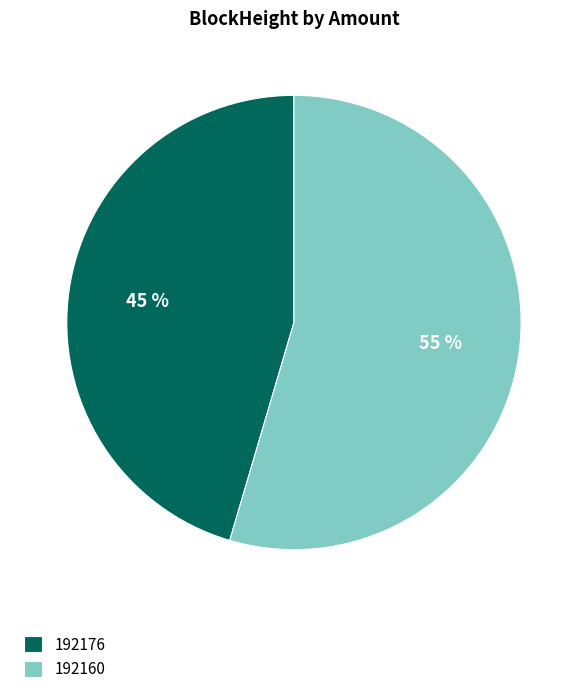

The 192160 slice represents 88% of the pie. True or false?

False